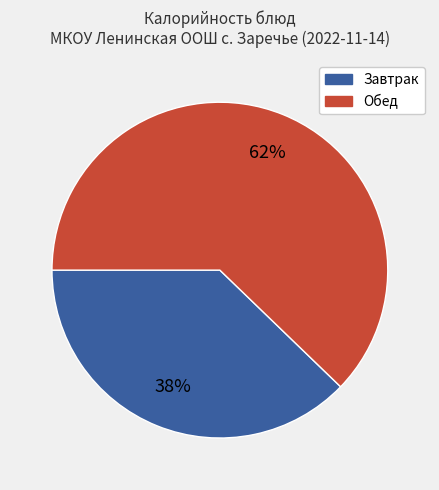

How many segments does this pie chart have?

2